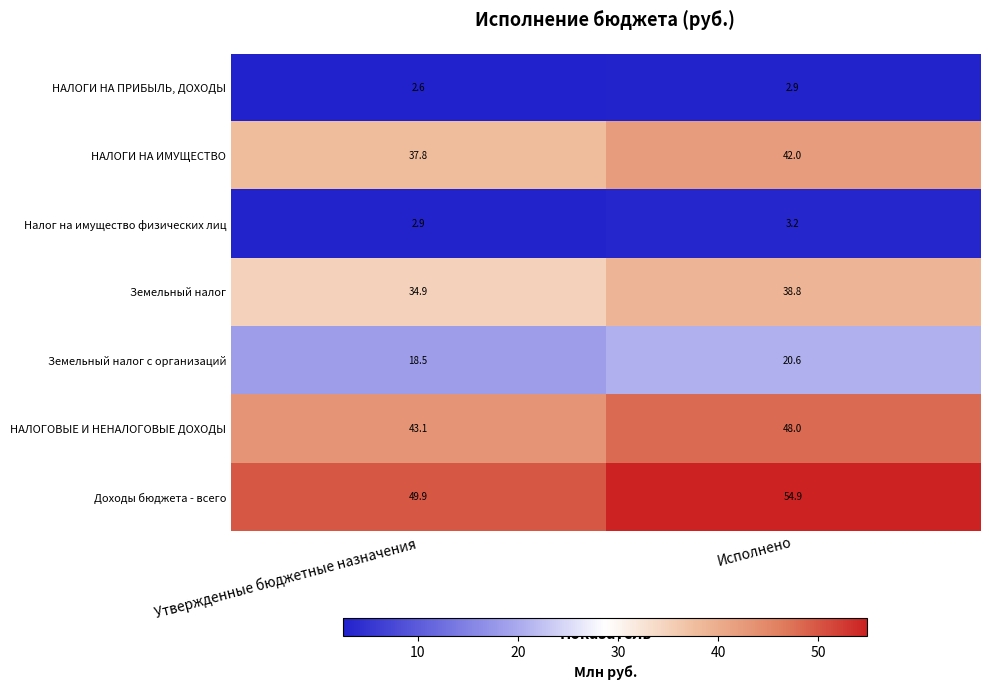

How many categories are shown in the chart?

2